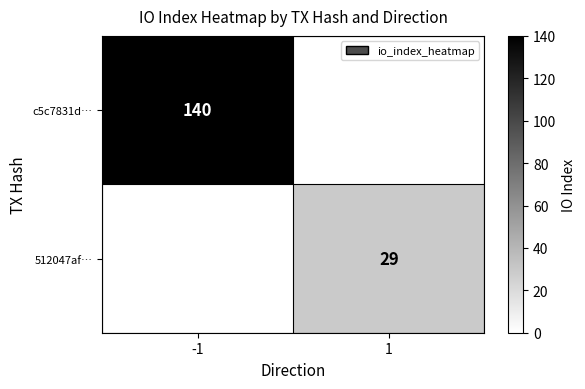

Is it true that c5c7831d… equals 140 at -1?

True